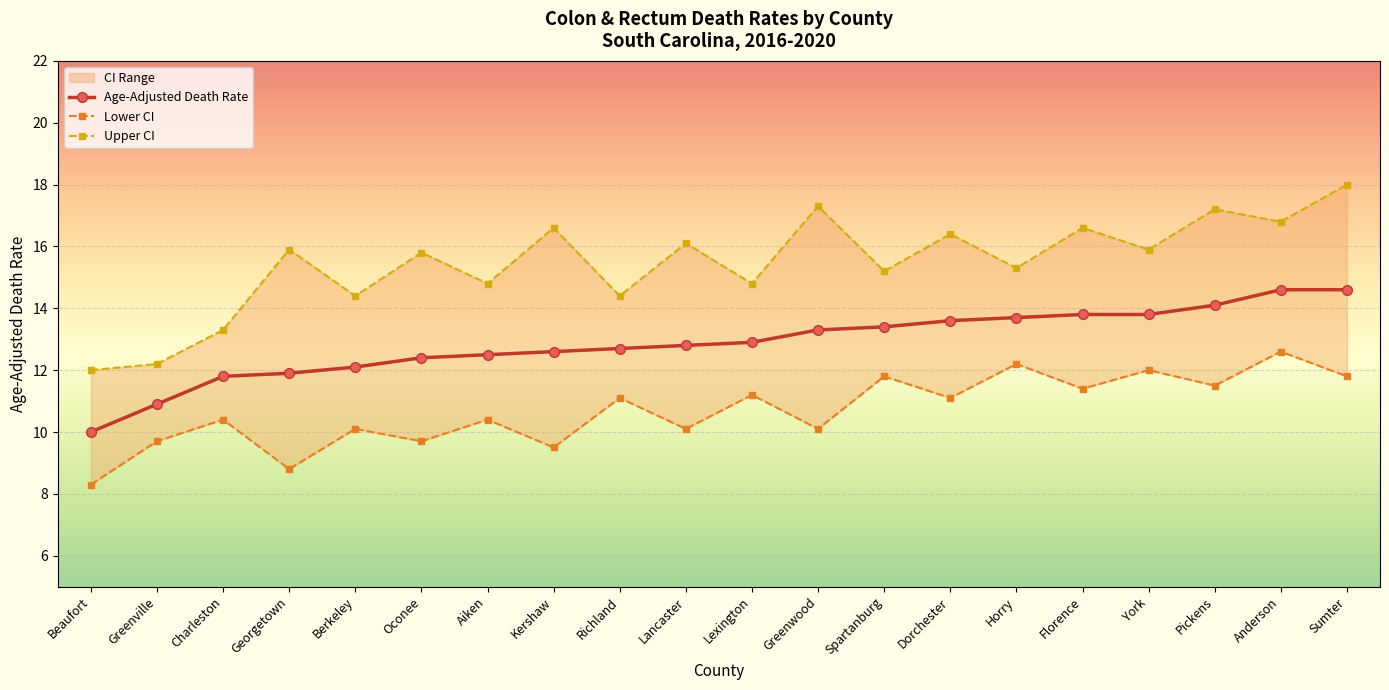

True or false: Upper CI and Age-Adjusted Death Rate cross at least once.

False